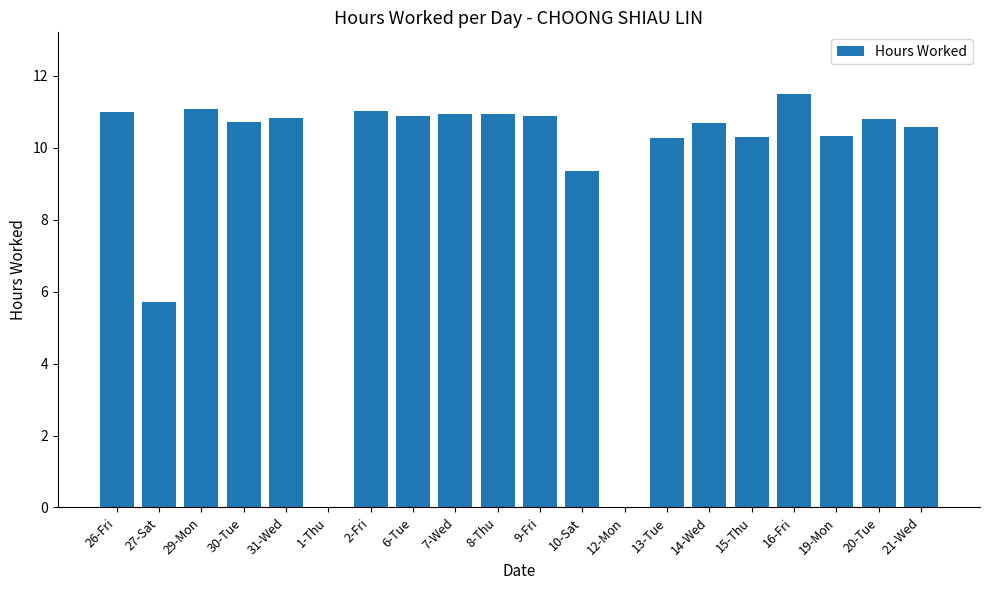

How many distinct data groups are displayed?

1